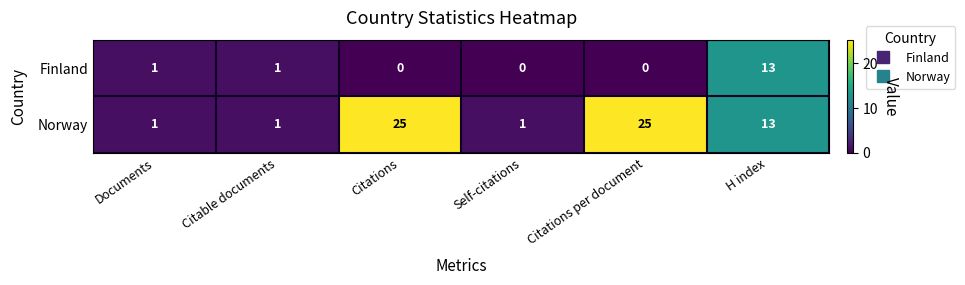

What is the average value of the Norway series?

11